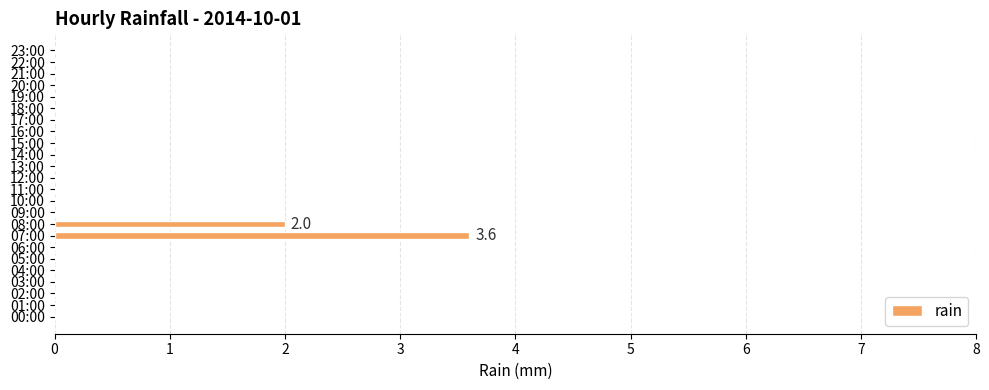

At which category does the chart reach its peak across all series?

07:00